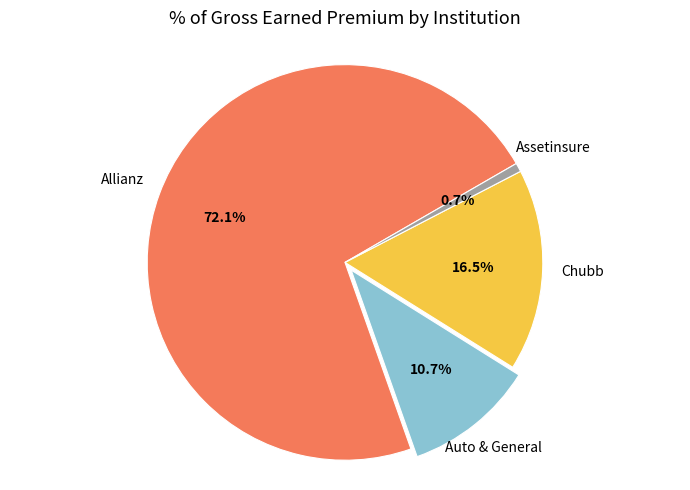

Is there any slice that represents more than half of the pie?

Yes